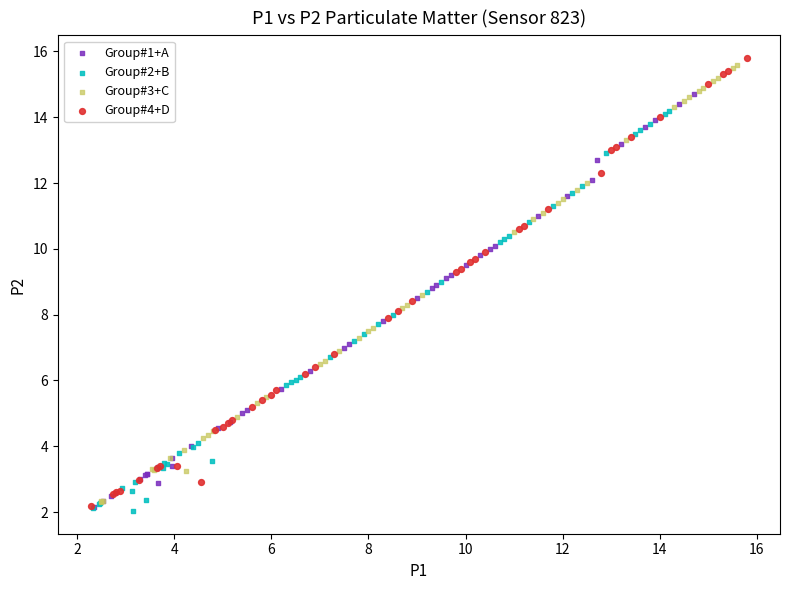

Which series contains the highest Y value?

Group#4+D